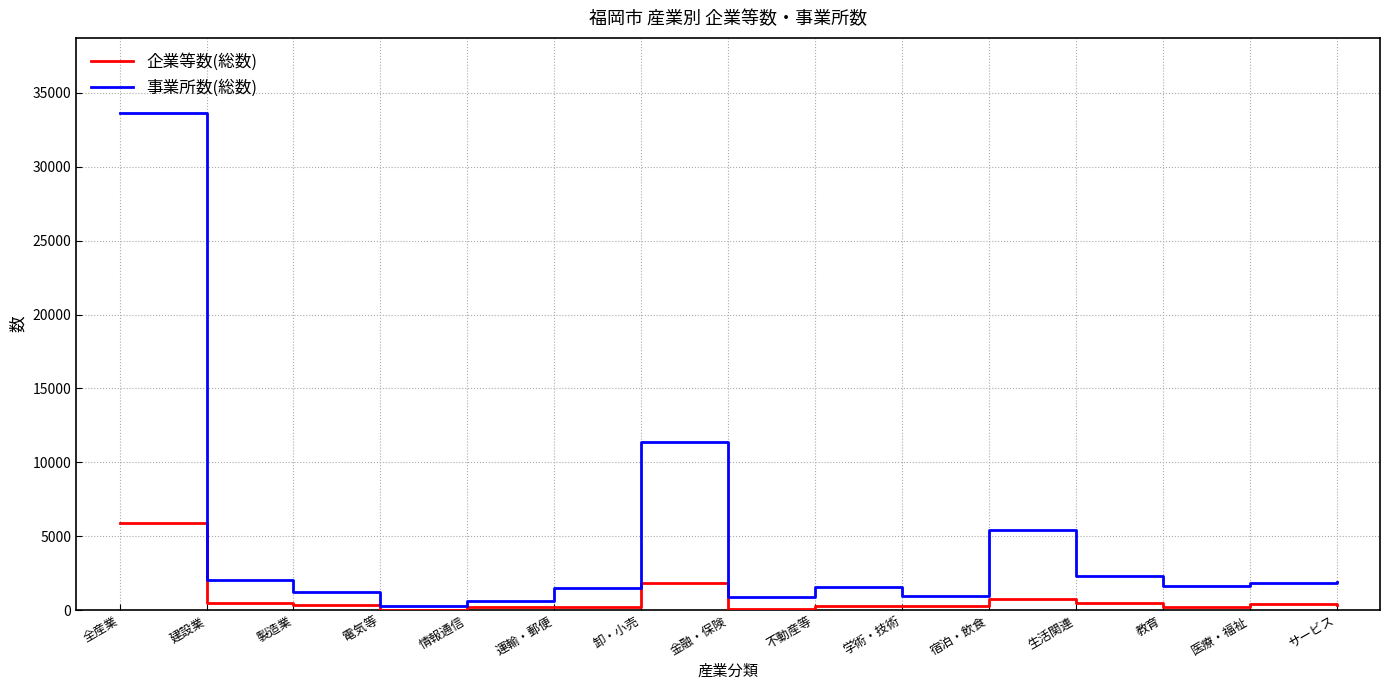

What are all the series names shown in the legend?

企業等数(総数), 事業所数(総数)